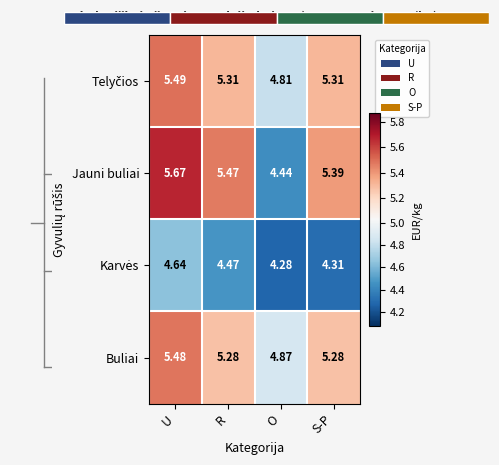

Where is Buliai nearest to the value 5?

O